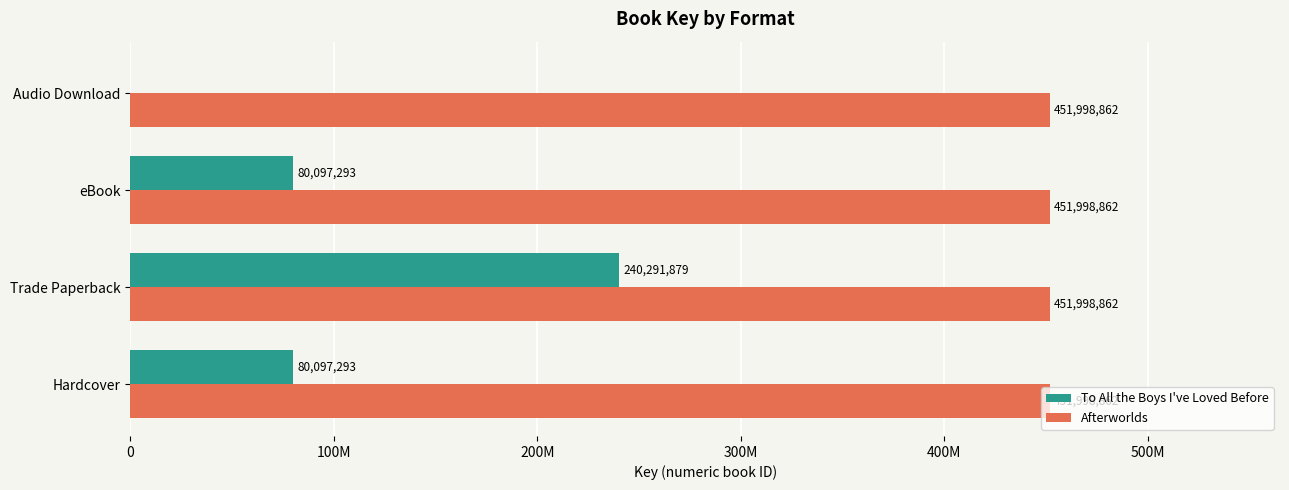

What are all the series names shown in the legend?

To All the Boys I've Loved Before, Afterworlds